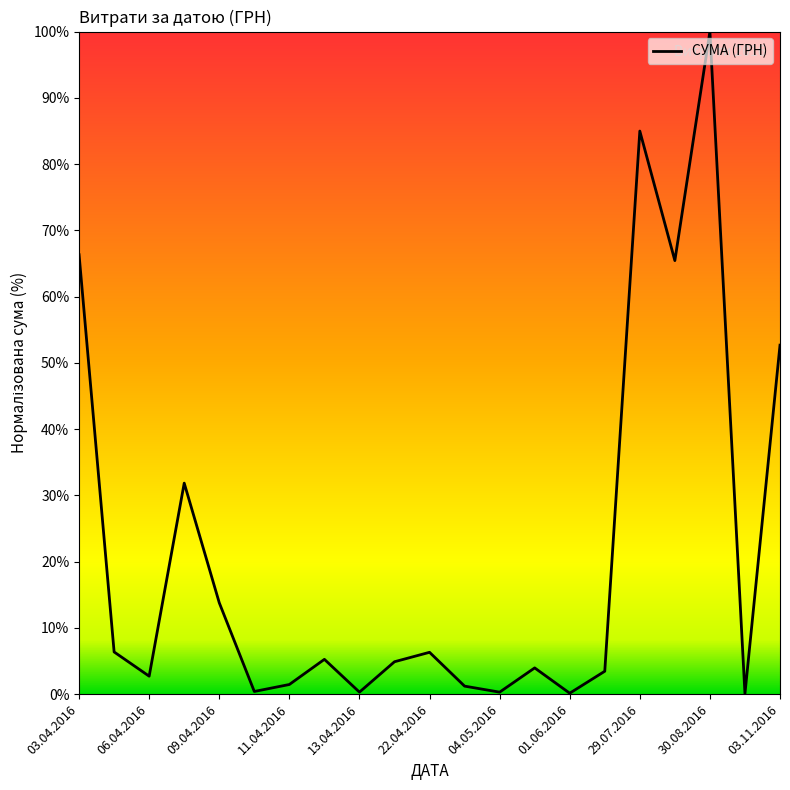

What is the maximum value shown in the chart?

100.0